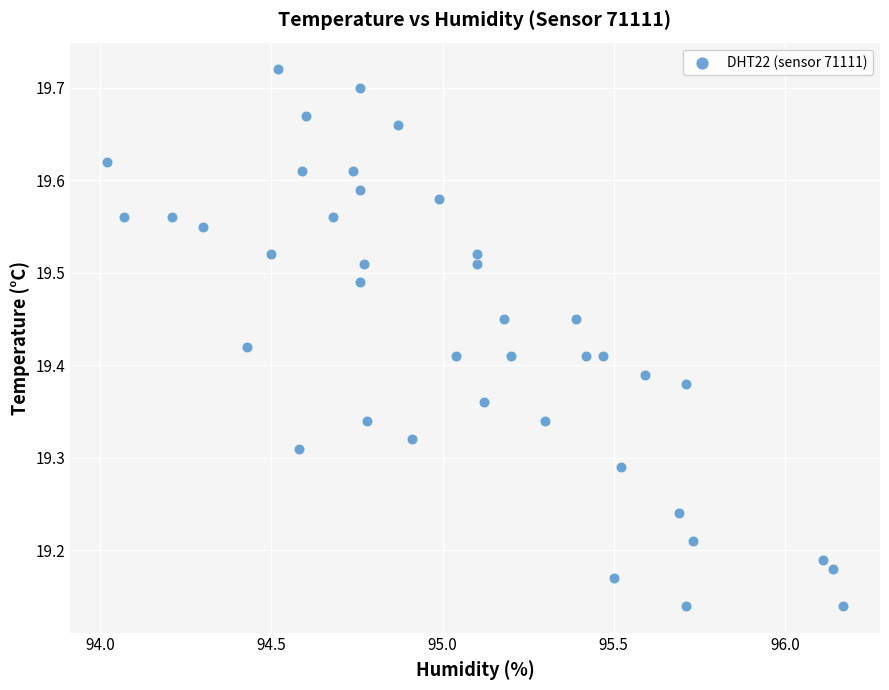

What is the range of X values (max minus min)?

2.2